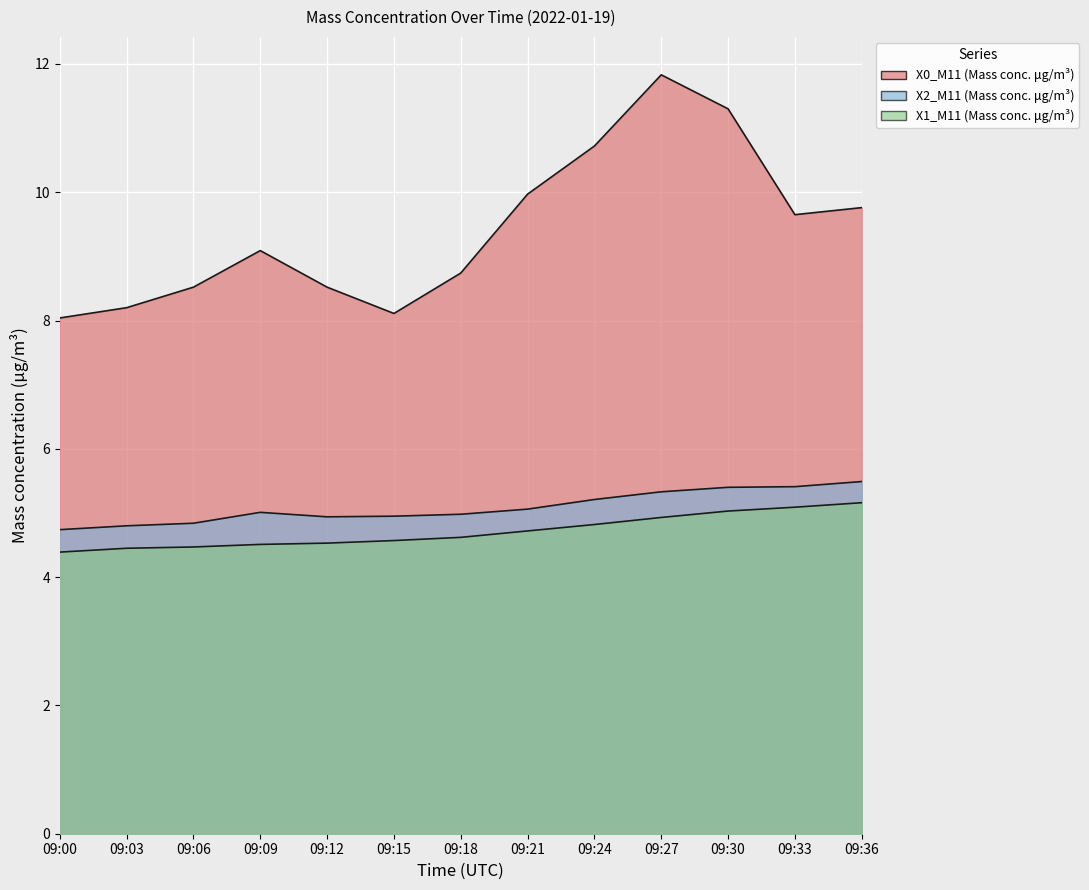

Reading left to right, extract all data points from this chart.

X0_M11 (Mass conc. μg/m³): 09:00=8.0	09:03=8.2	09:06=8.5	09:09=9.1	09:12=8.5	09:15=8.1	09:18=8.7	09:21=10.0	09:24=10.7	09:27=11.8	09:30=11.3	09:33=9.7	09:36=9.8
X2_M11 (Mass conc. μg/m³): 09:00=4.7	09:03=4.8	09:06=4.8	09:09=5.0	09:12=4.9	09:15=5.0	09:18=5.0	09:21=5.1	09:24=5.2	09:27=5.3	09:30=5.4	09:33=5.4	09:36=5.5
X1_M11 (Mass conc. μg/m³): 09:00=4.4	09:03=4.5	09:06=4.5	09:09=4.5	09:12=4.5	09:15=4.6	09:18=4.6	09:21=4.7	09:24=4.8	09:27=4.9	09:30=5.0	09:33=5.1	09:36=5.2